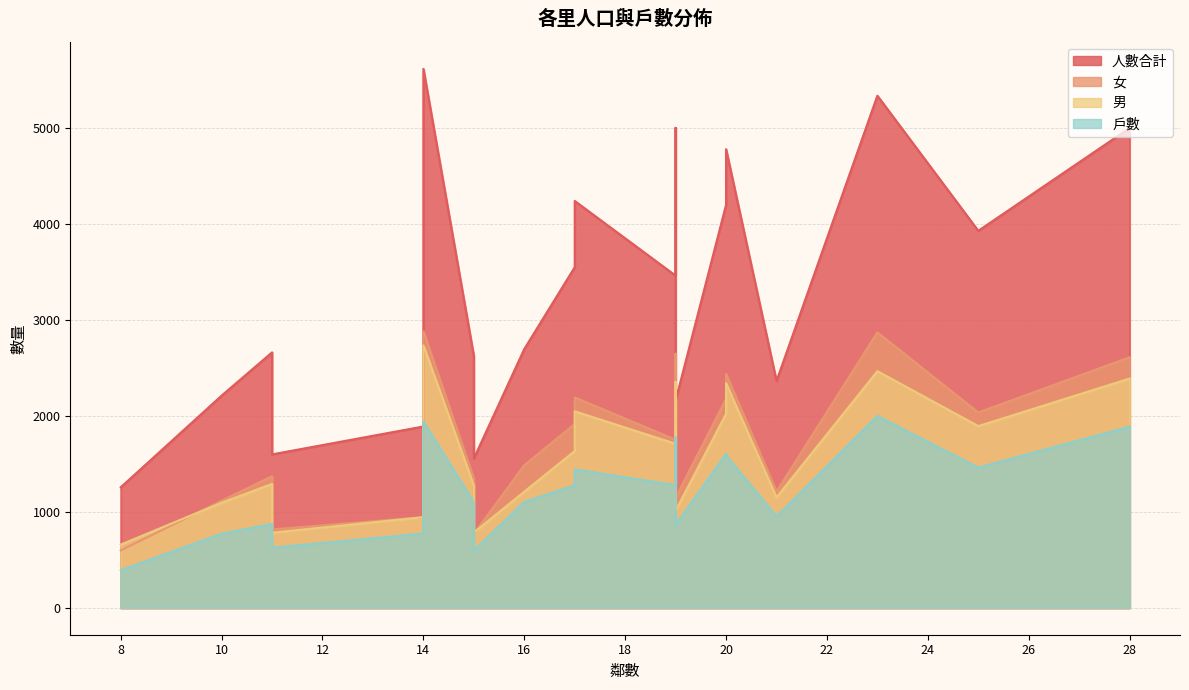

Which series has the largest range (max minus min)?

人數合計